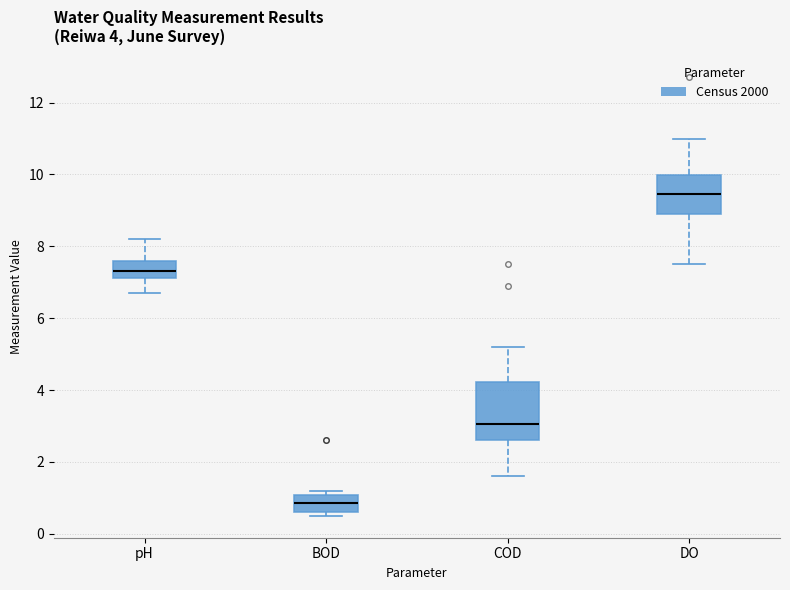

Which box's median line is the lowest?

BOD